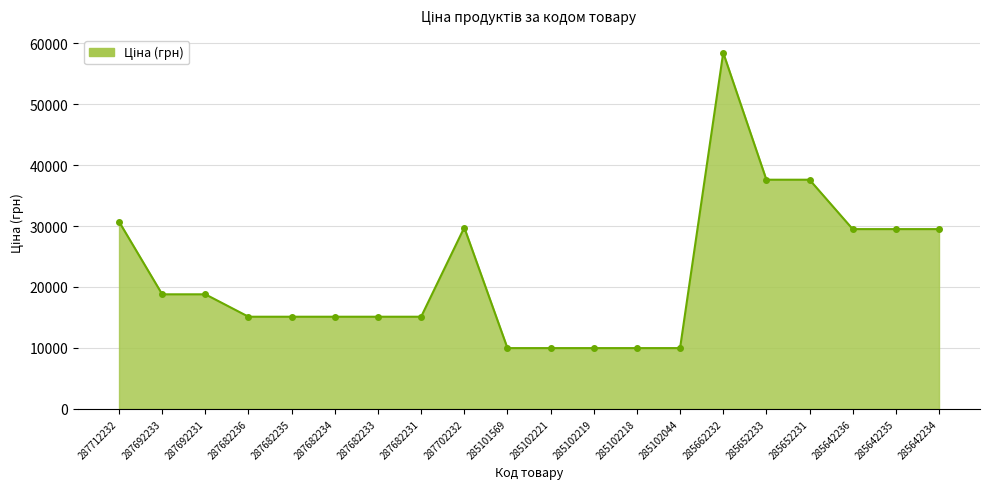

How many data points are less than 18796?

10